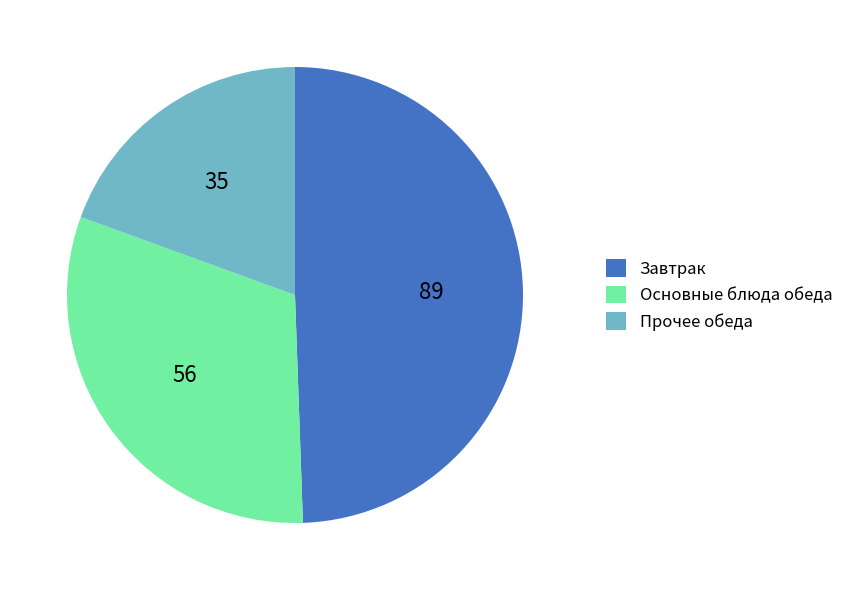

Count the number of slices in the pie.

3